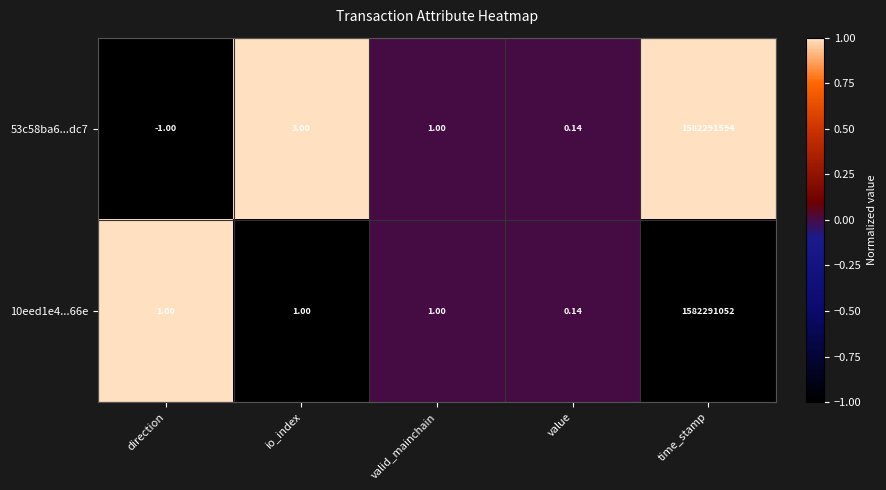

List the series in order of their overall mean, lowest first.

10eed1e4...66e, 53c58ba6...dc7